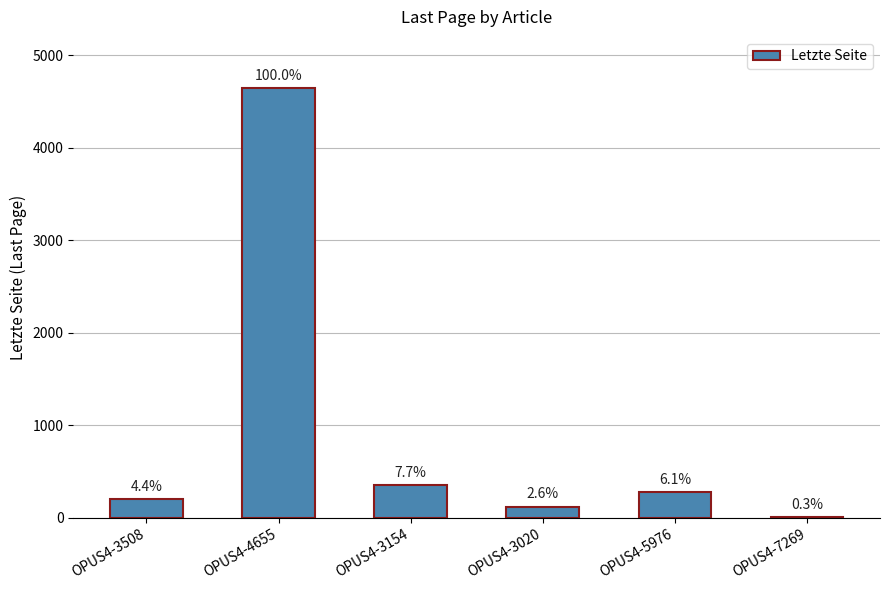

Which label corresponds to the smallest value in the chart?

OPUS4-7269